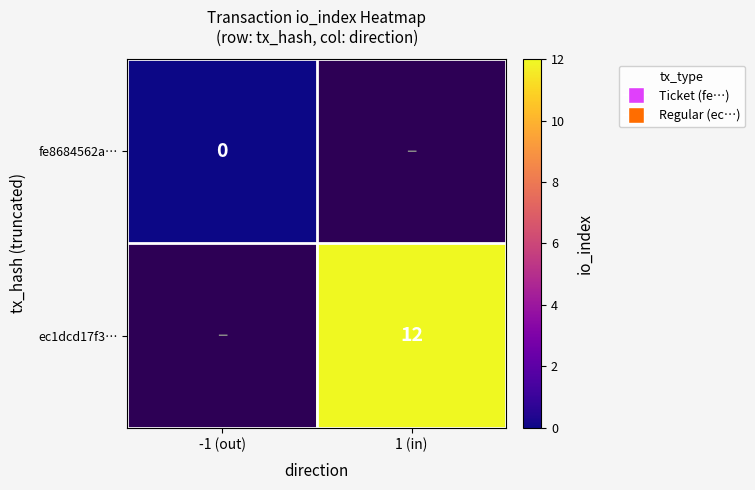

The value of ec1dcd17f3… at 1 (in) is 12. True or false?

True